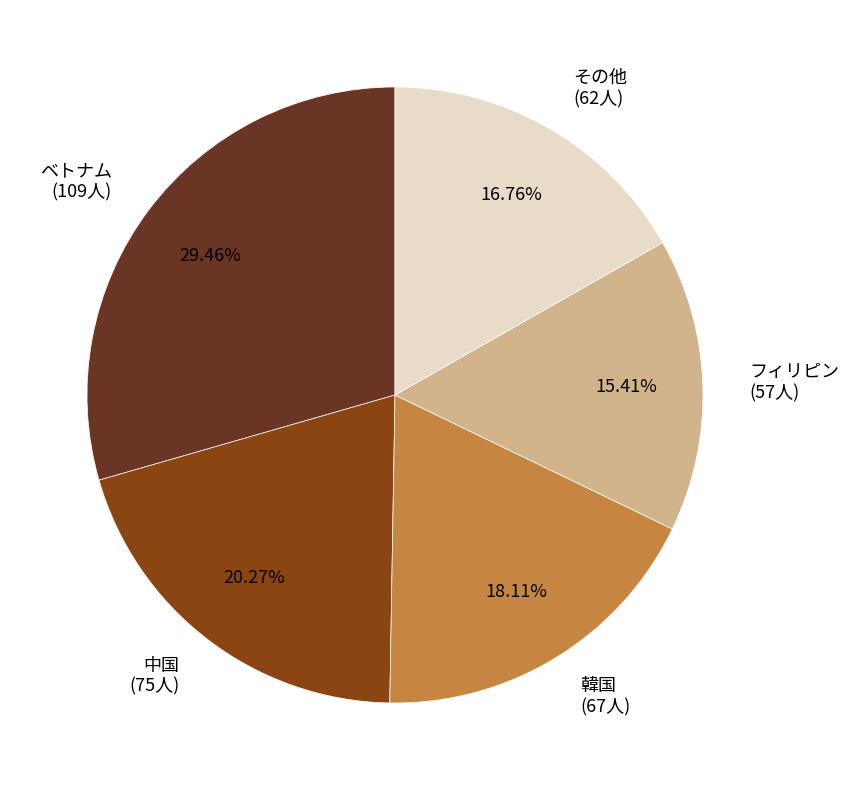

Does その他 (62人) represent more than half of the total?

No